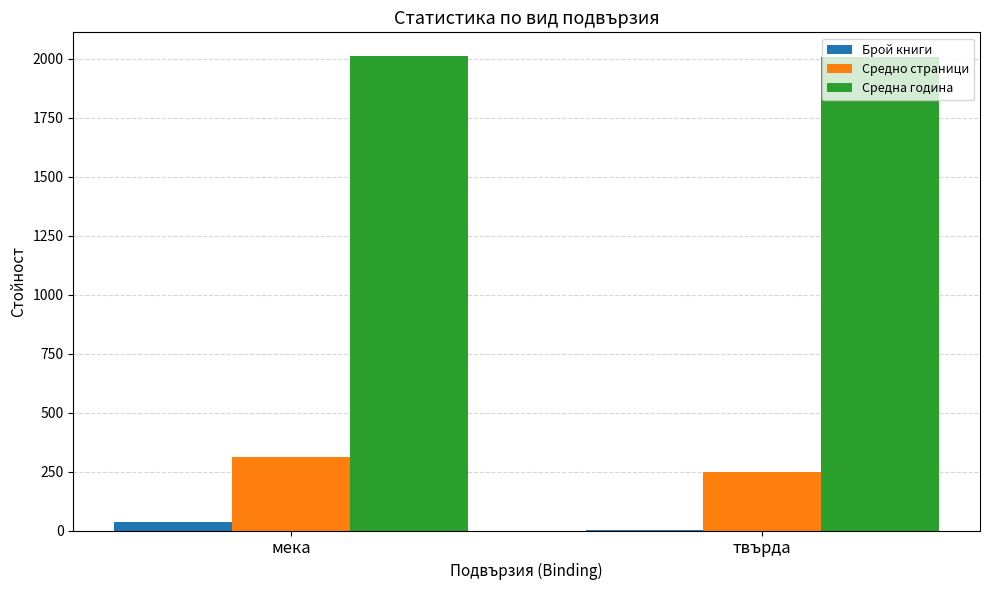

Is the value of Средно страници at мека greater than the value of Брой книги at мека?

Yes